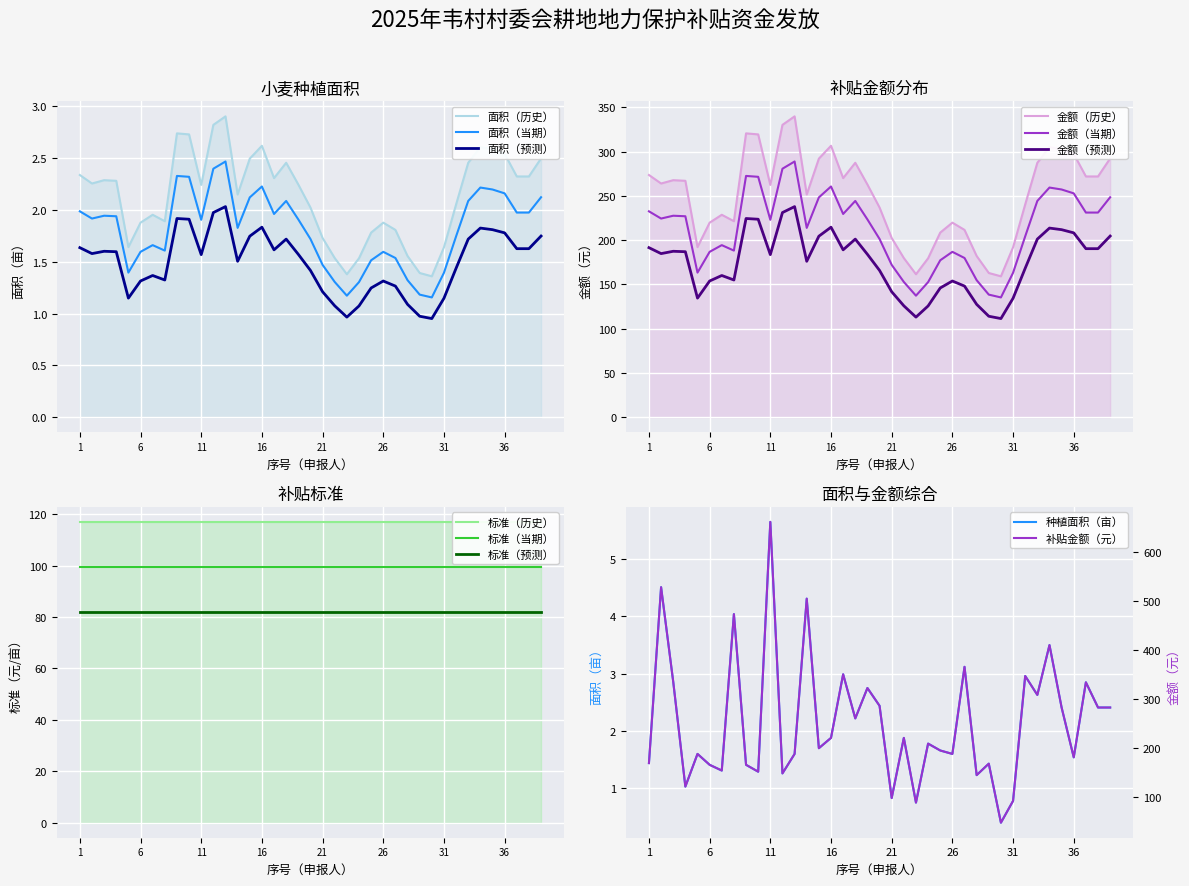

True or false: 补贴金额（元） has a value of 307.7 at 33.

True